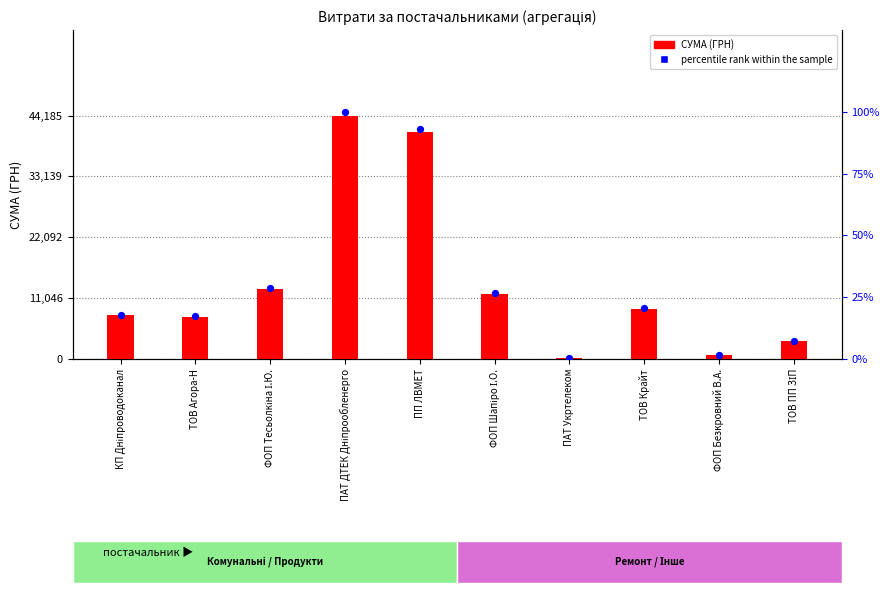

At how many categories does at least one series exceed 22879?

2